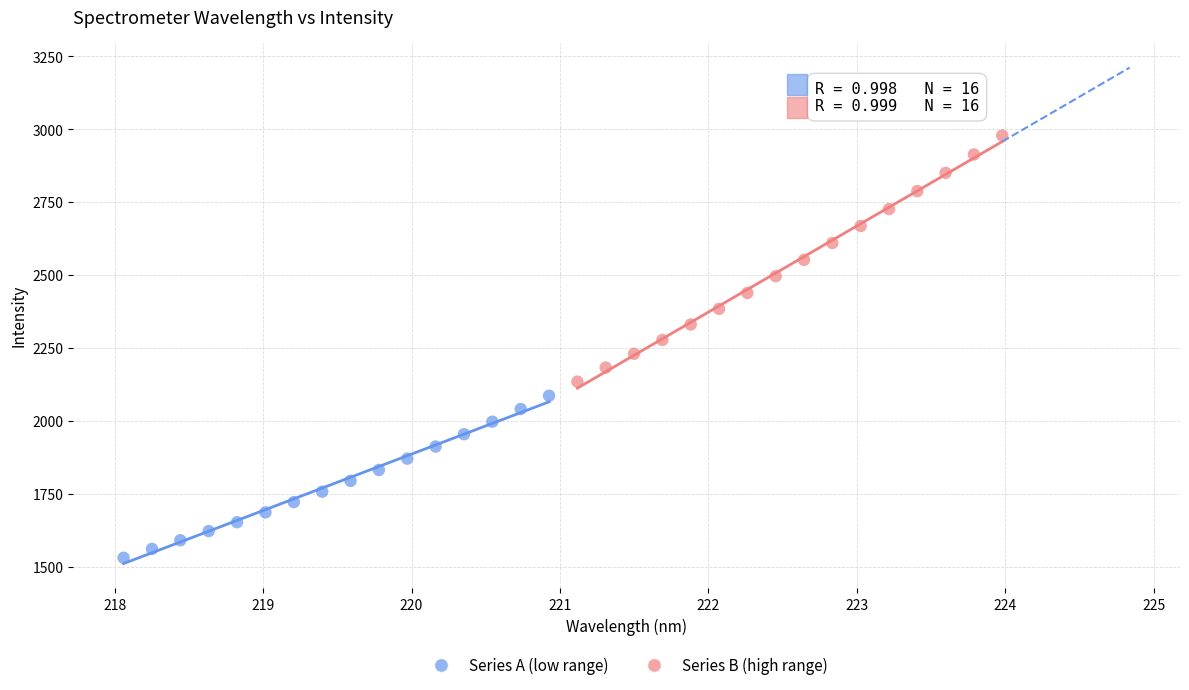

Which series reaches the maximum Y coordinate?

Series B (high range)